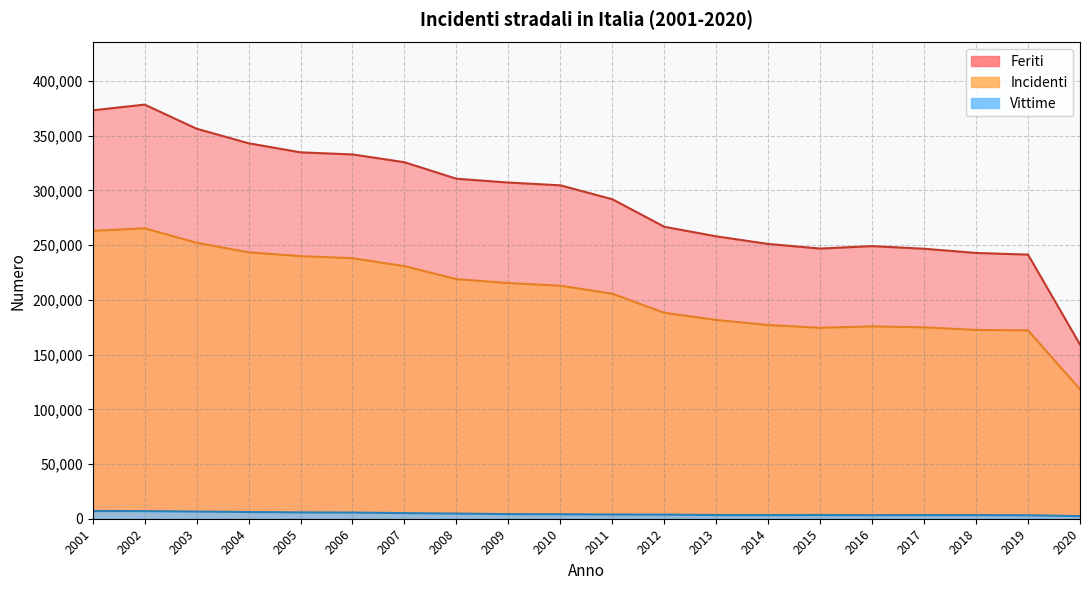

Is it true that Incidenti equals 265402 at 2002?

True